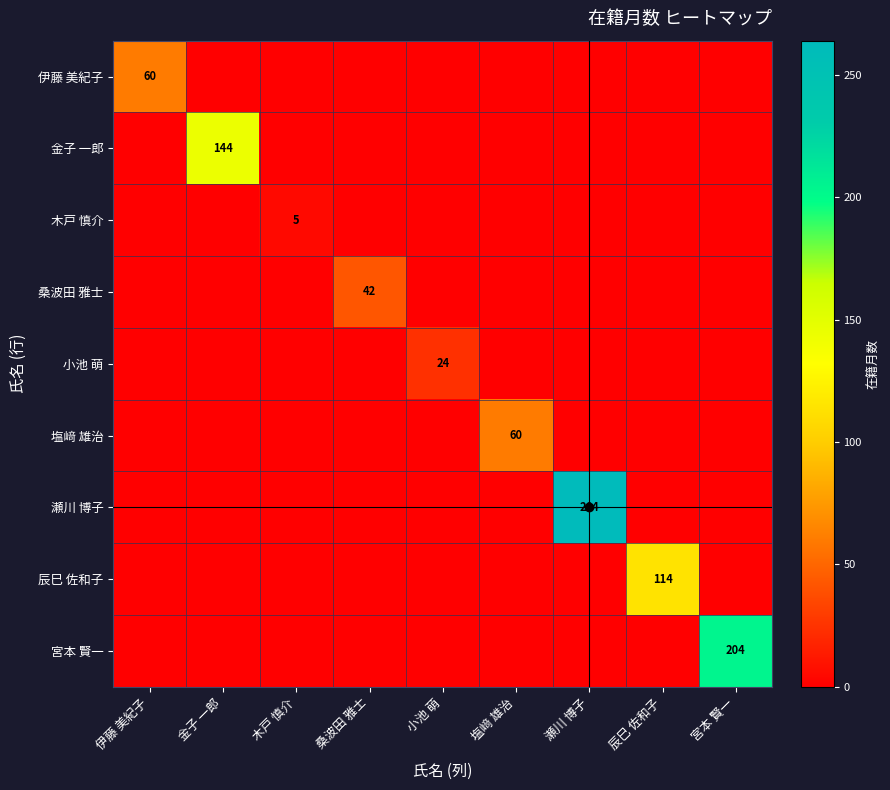

Which series changed the most between 桑波田 雅士 and 塩﨑 雄治?

塩﨑 雄治